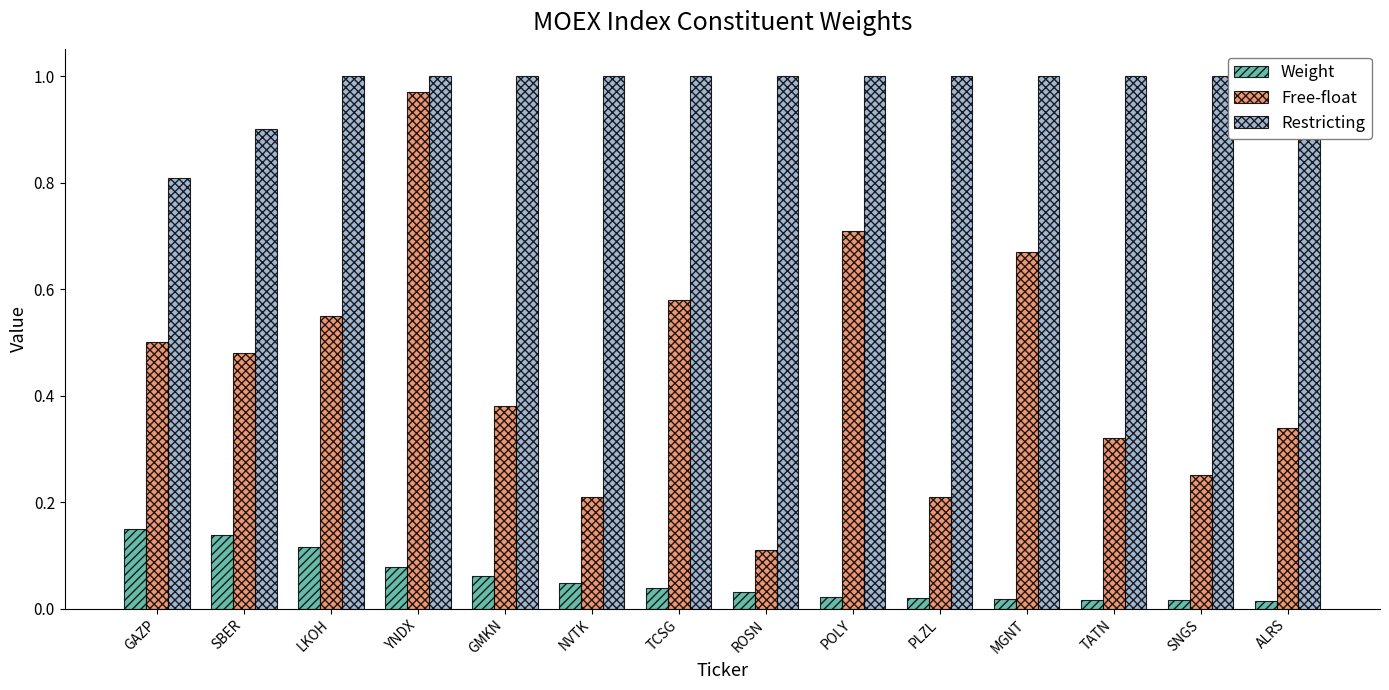

Reading left to right, extract all data points from this chart.

Weight: GAZP=0.1	SBER=0.1	LKOH=0.1	YNDX=0.1	GMKN=0.1	NVTK=0.0	TCSG=0.0	ROSN=0.0	POLY=0.0	PLZL=0.0	MGNT=0.0	TATN=0.0	SNGS=0.0	ALRS=0.0
Free-float: GAZP=0.5	SBER=0.5	LKOH=0.6	YNDX=1.0	GMKN=0.4	NVTK=0.2	TCSG=0.6	ROSN=0.1	POLY=0.7	PLZL=0.2	MGNT=0.7	TATN=0.3	SNGS=0.2	ALRS=0.3
Restricting: GAZP=0.8	SBER=0.9	LKOH=1.0	YNDX=1.0	GMKN=1.0	NVTK=1.0	TCSG=1.0	ROSN=1.0	POLY=1.0	PLZL=1.0	MGNT=1.0	TATN=1.0	SNGS=1.0	ALRS=1.0